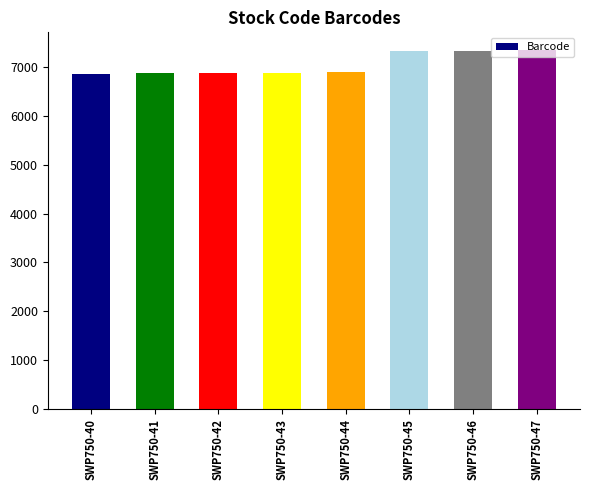

The value at SWP750-45 is 7315. True or false?

True